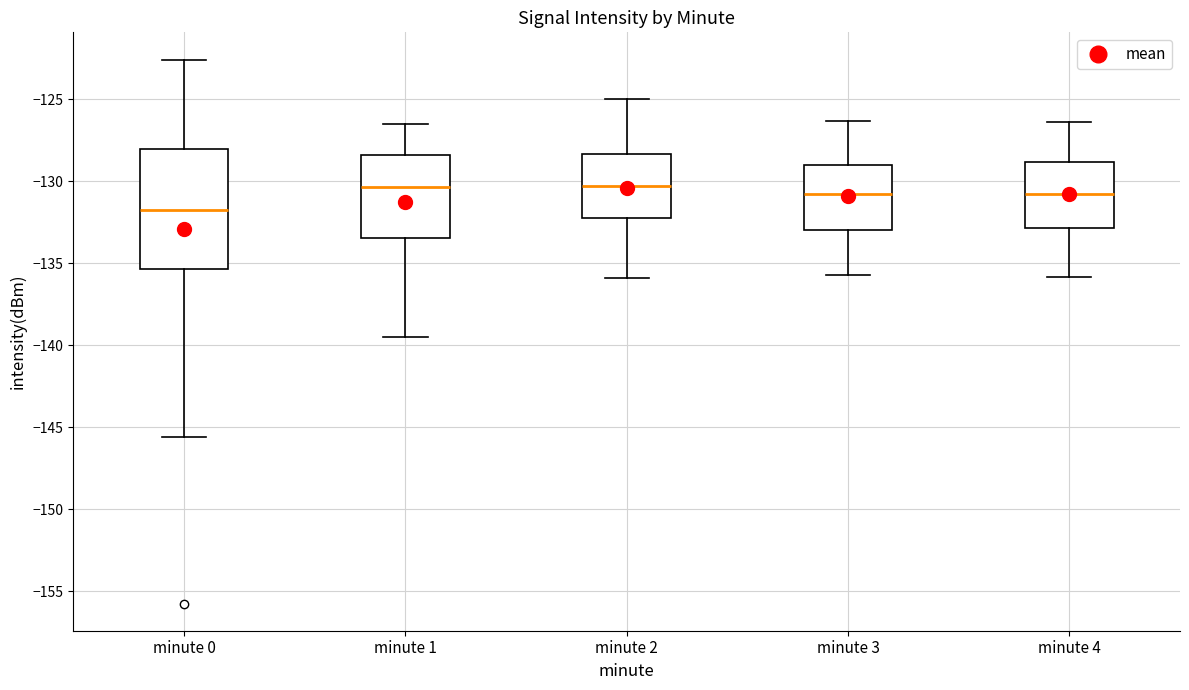

Reading left to right, read every box against the y-axis: the position of its median line, the range the box covers, and the ends of its whiskers. The values are not printed on the chart, so give them approximately, as read against the axis.

minute 0: median -131.5, box -135.5 to -128.0, whiskers -145.5 to -122.5
minute 1: median -130.5, box -133.5 to -128.5, whiskers -139.5 to -126.5
minute 2: median -130.0, box -132.0 to -128.5, whiskers -136.0 to -125.0
minute 3: median -130.5, box -133.0 to -129.0, whiskers -135.5 to -126.5
minute 4: median -130.5, box -133.0 to -129.0, whiskers -136.0 to -126.5